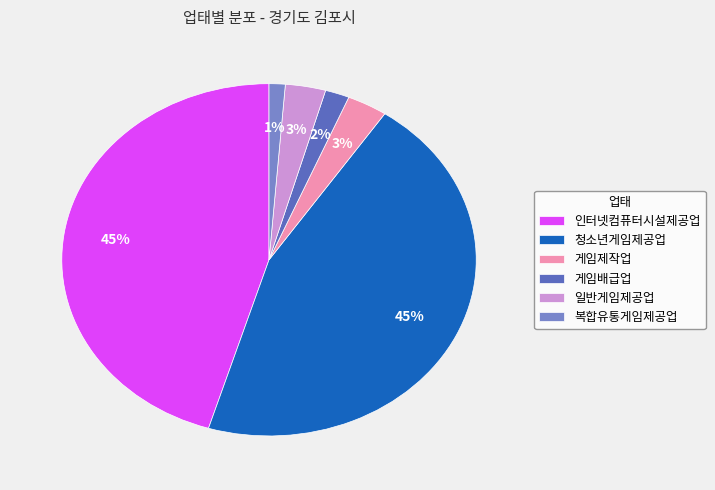

To the nearest percent, what is the difference between the largest and smallest slice percentages?

44%